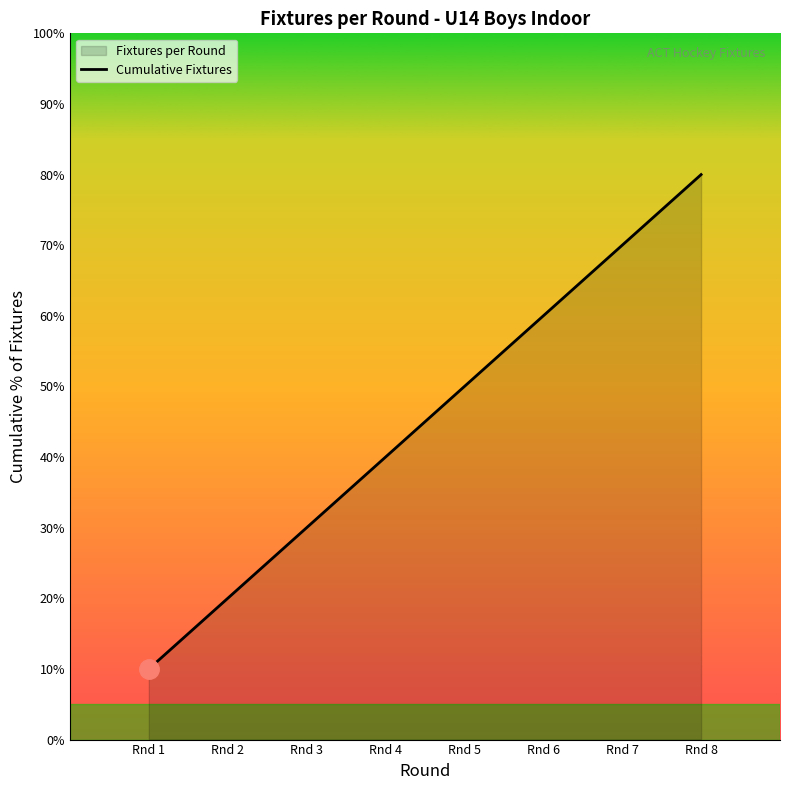

What is the sum of the values at Rnd 3 and Rnd 7?

100